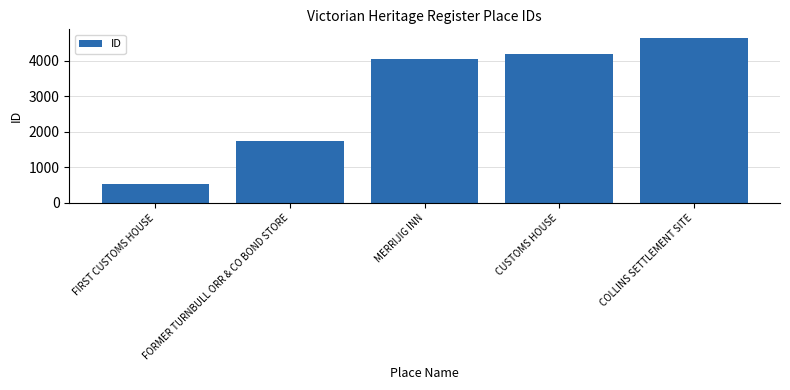

List the labels in order of value, smallest first.

FIRST CUSTOMS HOUSE, FORMER TURNBULL ORR & CO BOND STORE, MERRIJIG INN, CUSTOMS HOUSE, COLLINS SETTLEMENT SITE